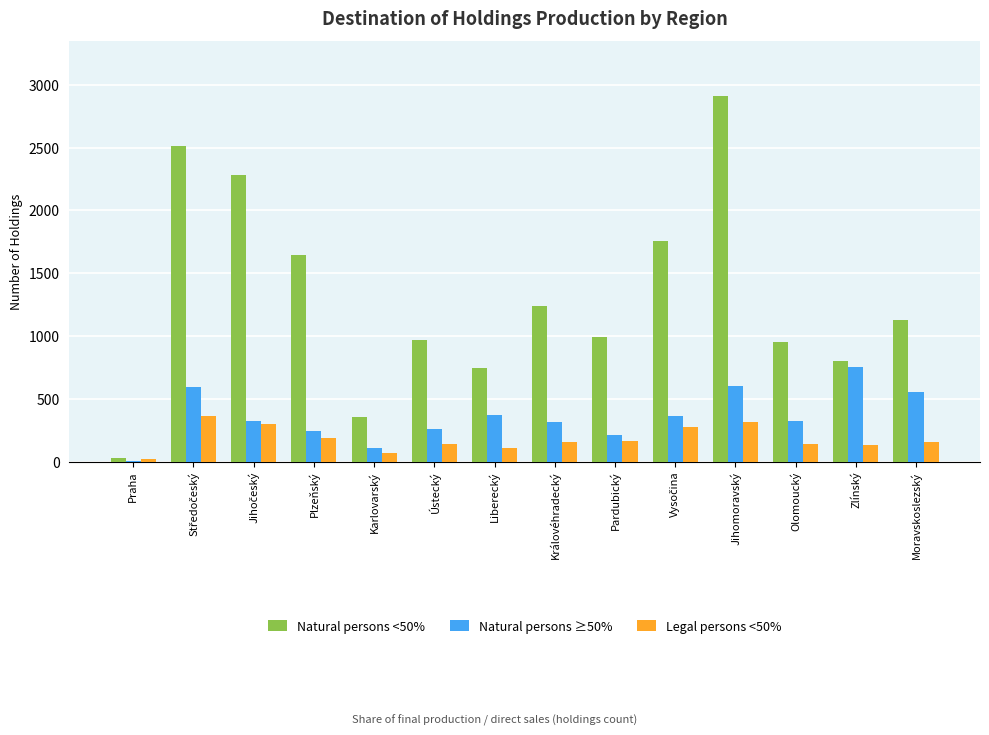

What is the sum of the Legal persons <50% values at Ústecký and Jihomoravský?

457.1